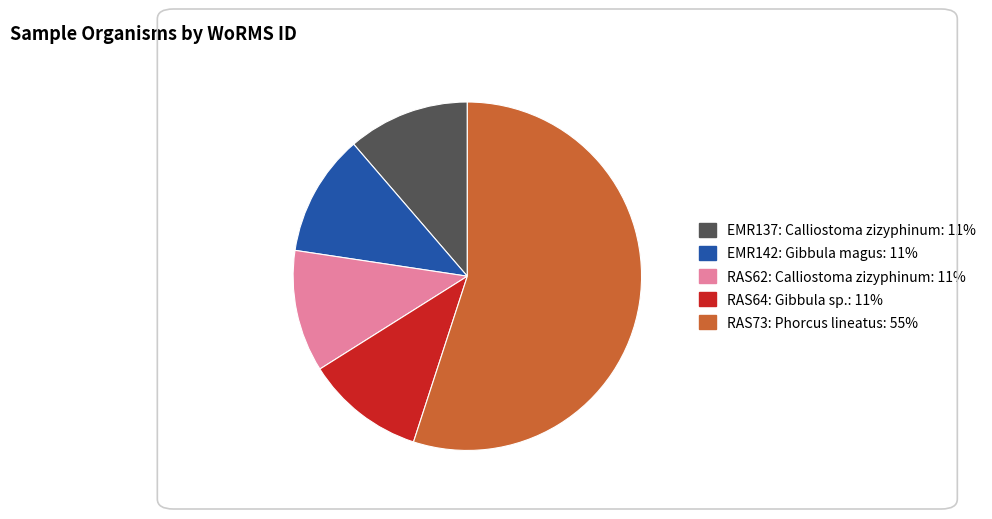

What is the ratio of the value at RAS73: Phorcus lineatus to the value at EMR137: Calliostoma zizyphinum?

4.9